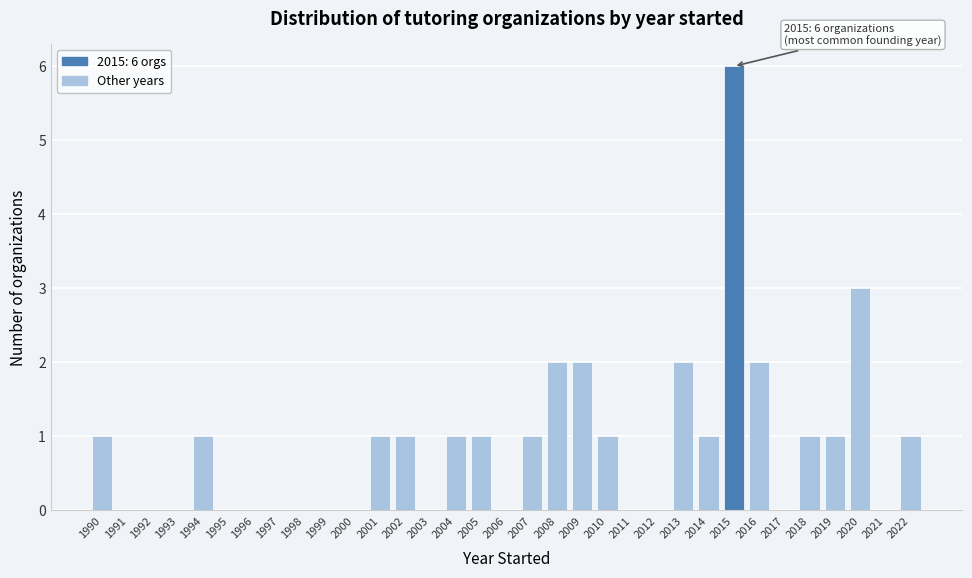

What is the sum of all values?

29